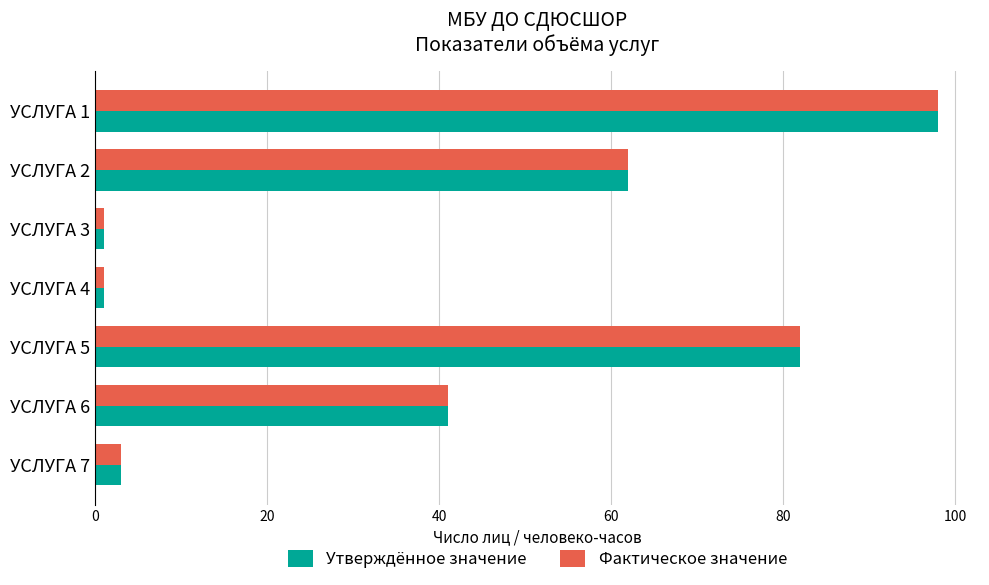

Where is Утверждённое значение nearest to the value 49?

УСЛУГА 6